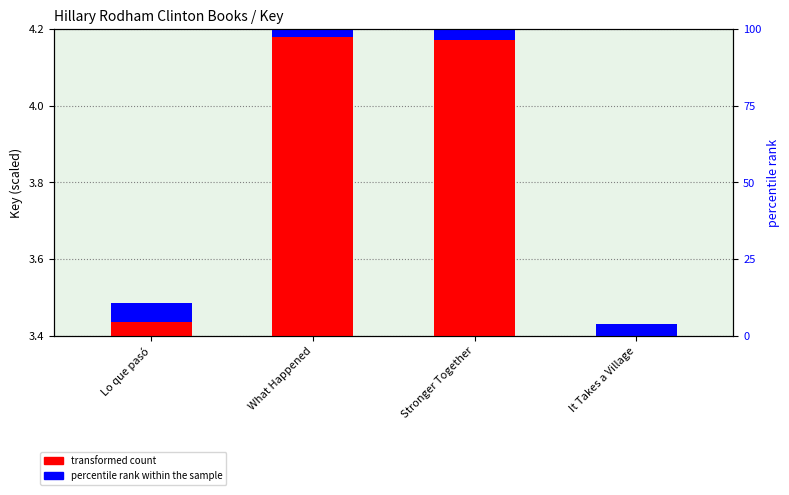

How many distinct data groups are displayed?

2